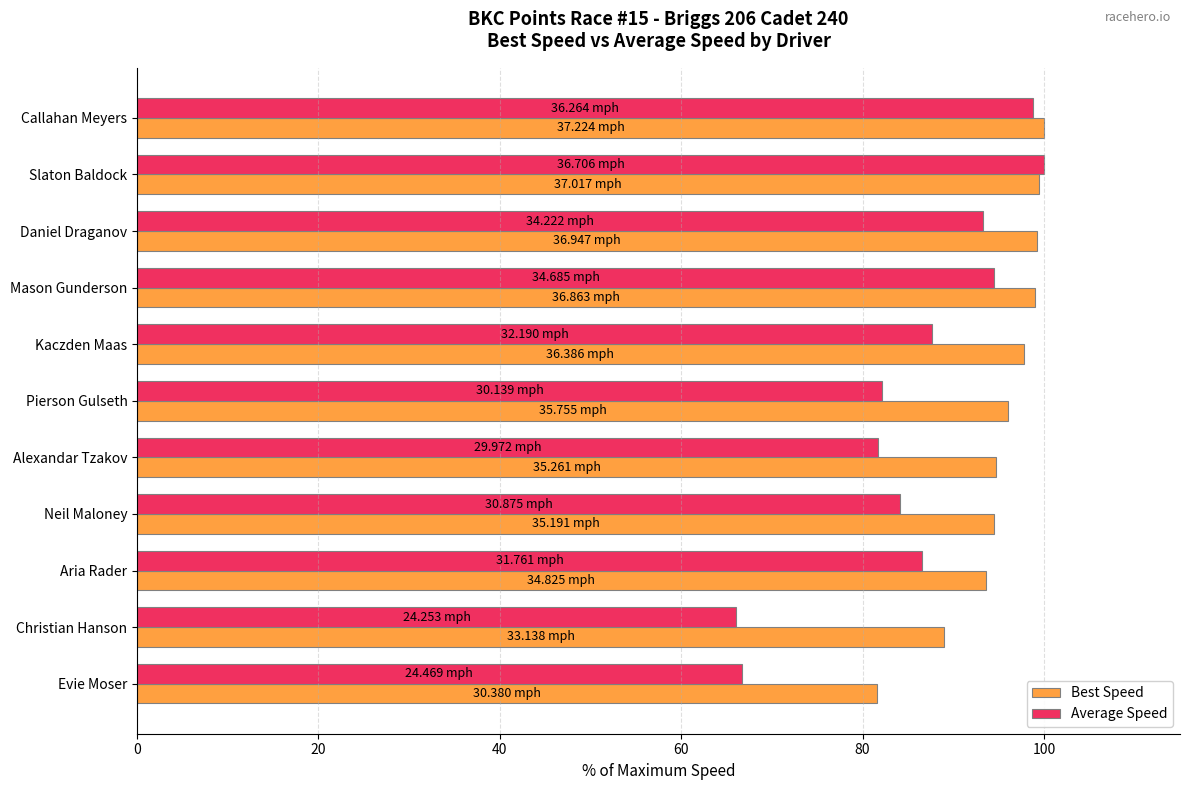

Is the value of Best Speed at Aria Rader greater than the value of Average Speed at Neil Maloney?

Yes